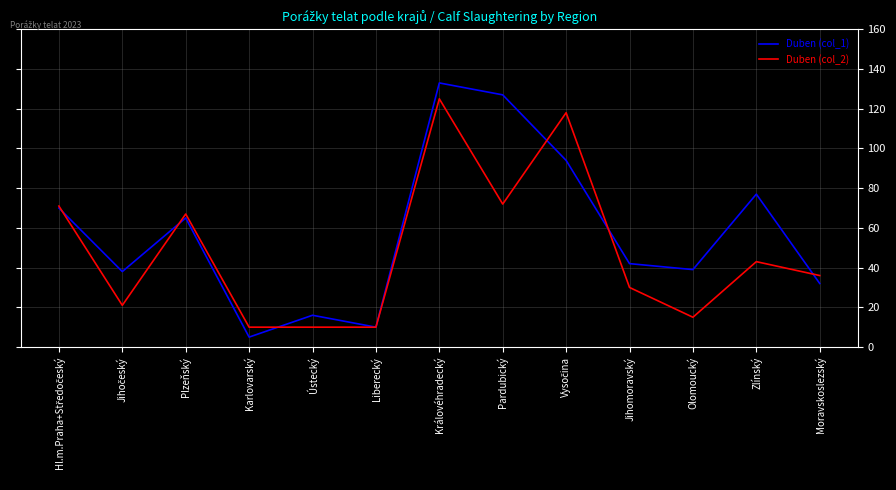

What is the total value across all series at Zlínský?

120